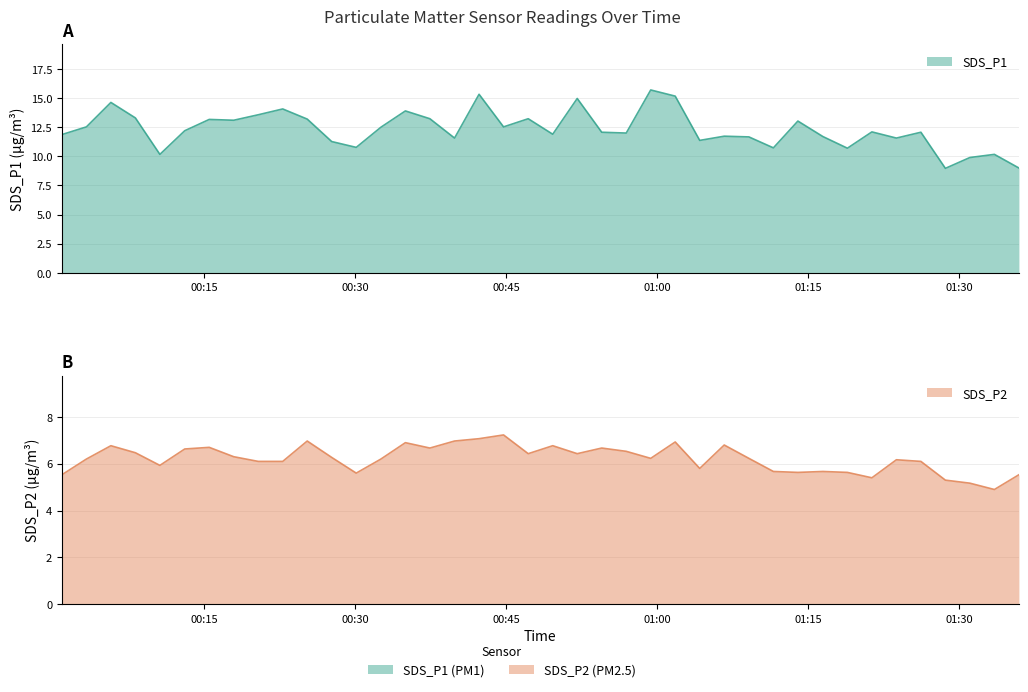

True or false: SDS_P1 and SDS_P2 intersect in this chart.

False